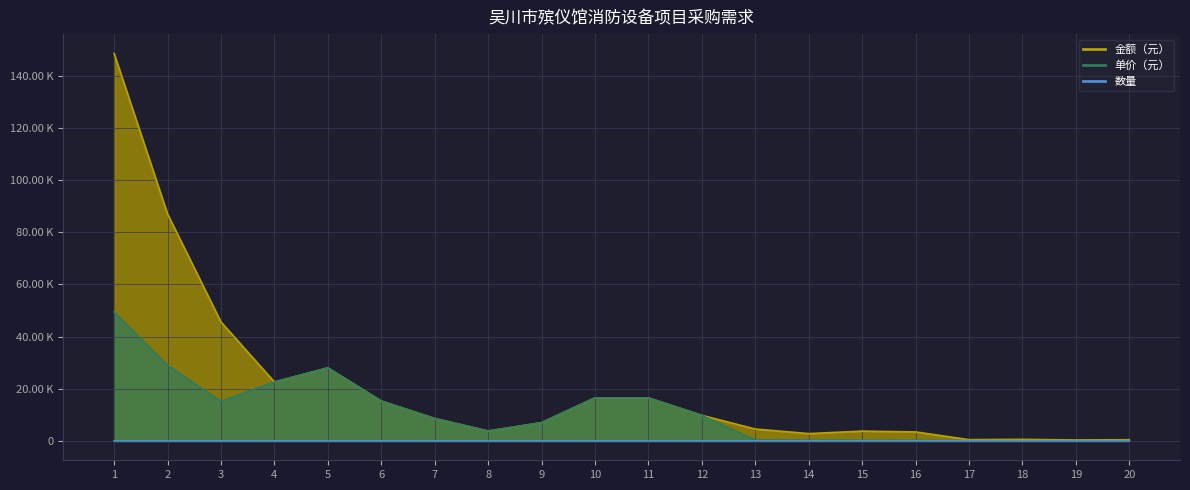

What is the difference between the 单价（元） values at 12 and 14?

9520